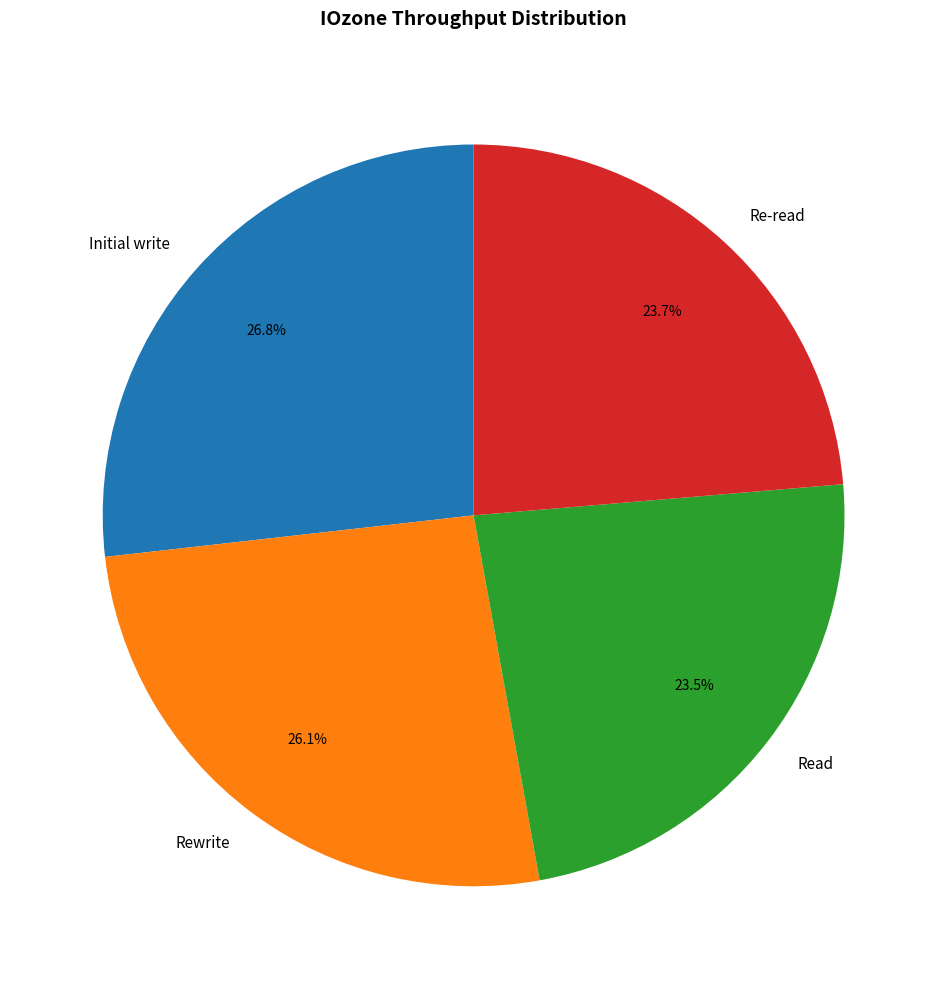

To the nearest percent, what is the combined percentage of Read and Initial write?

50%